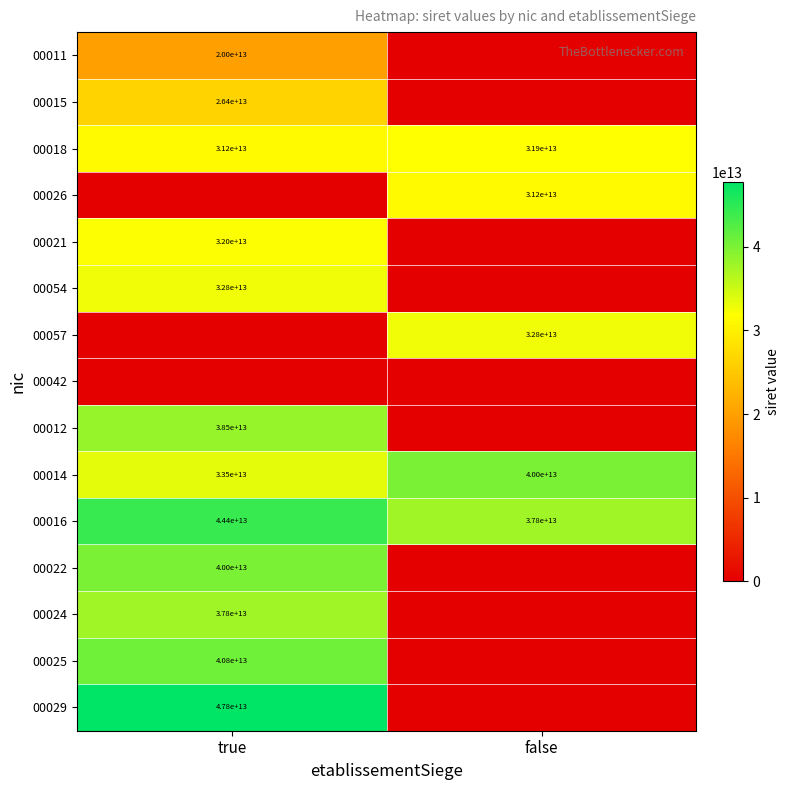

The value of 00021 at true is 8149891709186. True or false?

False